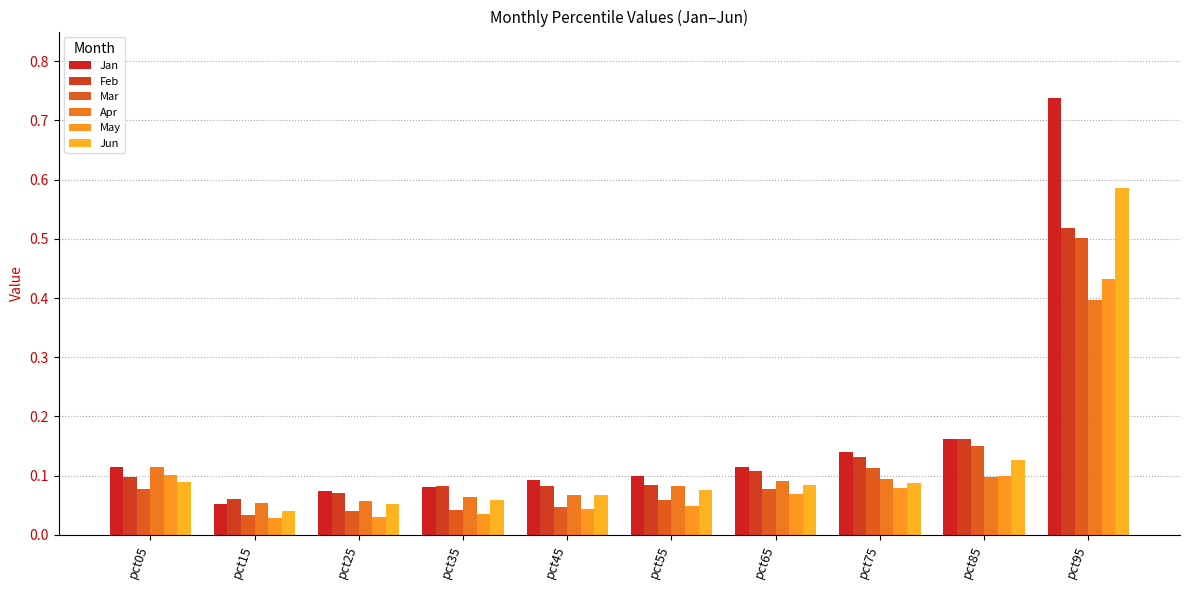

List the series in order of their peak value, highest first.

Jan, Jun, Feb, Mar, May, Apr